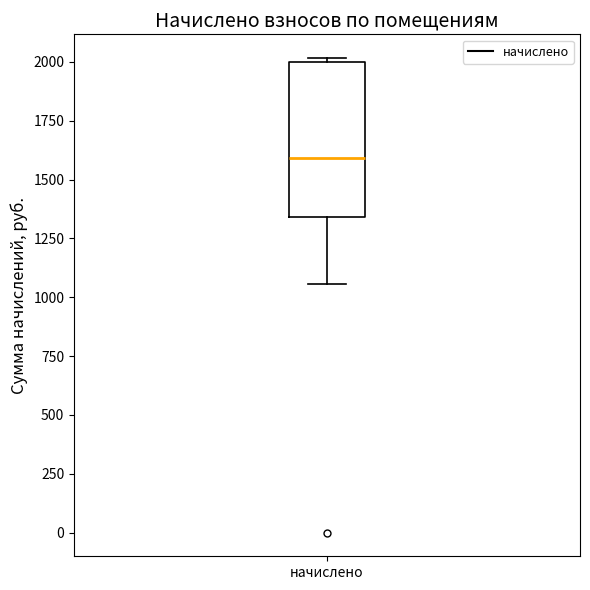

Where is the upper edge of the box for начислено on the y-axis? The values are not printed on the chart, so give them approximately, as read against the axis.

2000